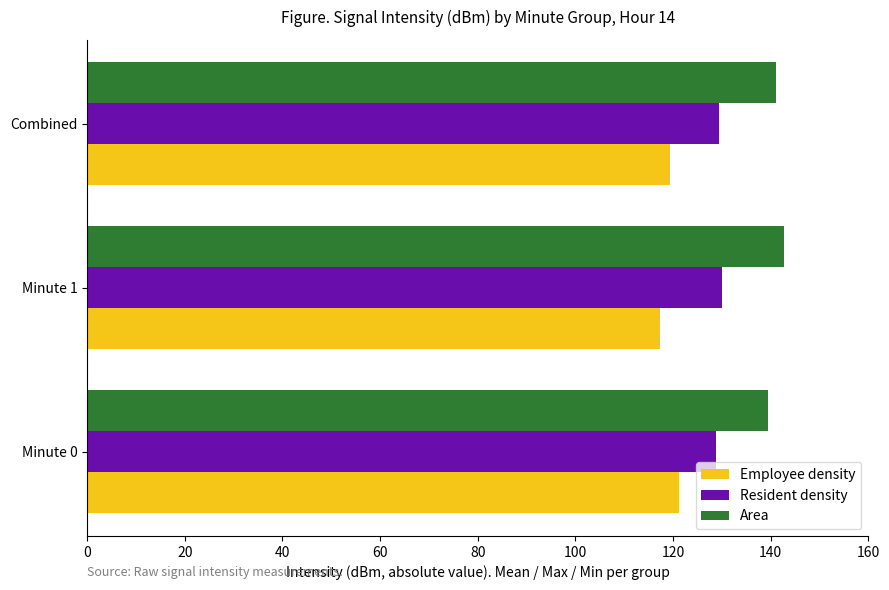

How many values in the Resident density series exceed 129?

2